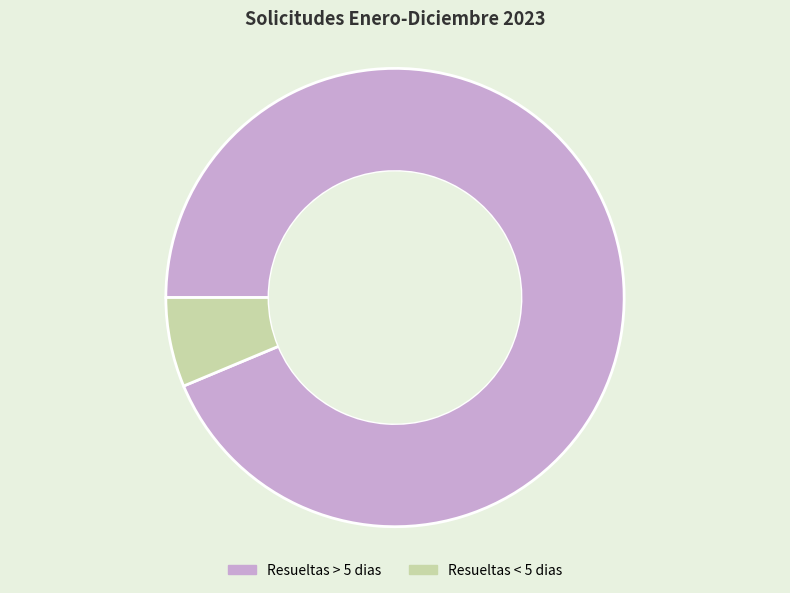

How many slices are in this pie chart?

2